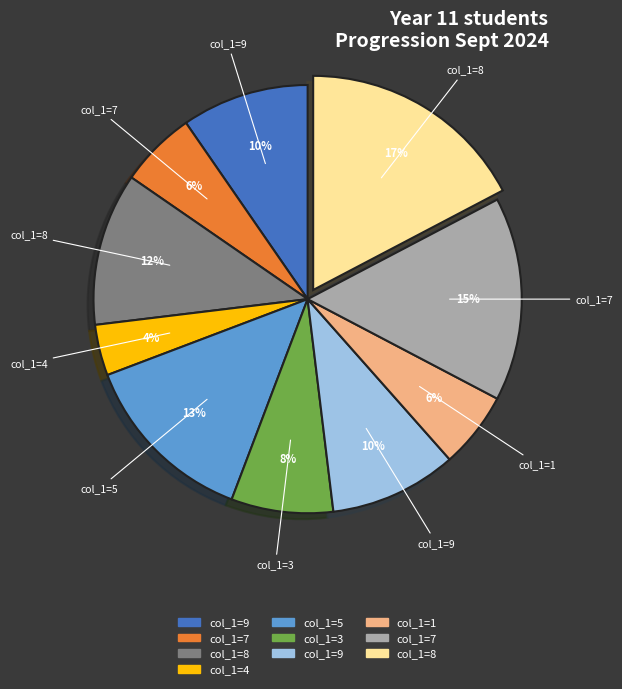

Does any single category account for the majority?

No